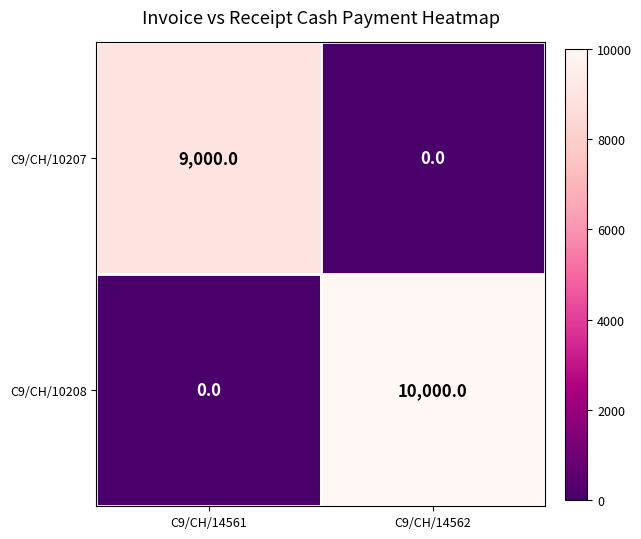

True or false: C9/CH/10208 has a value of 10000 at C9/CH/14562.

True